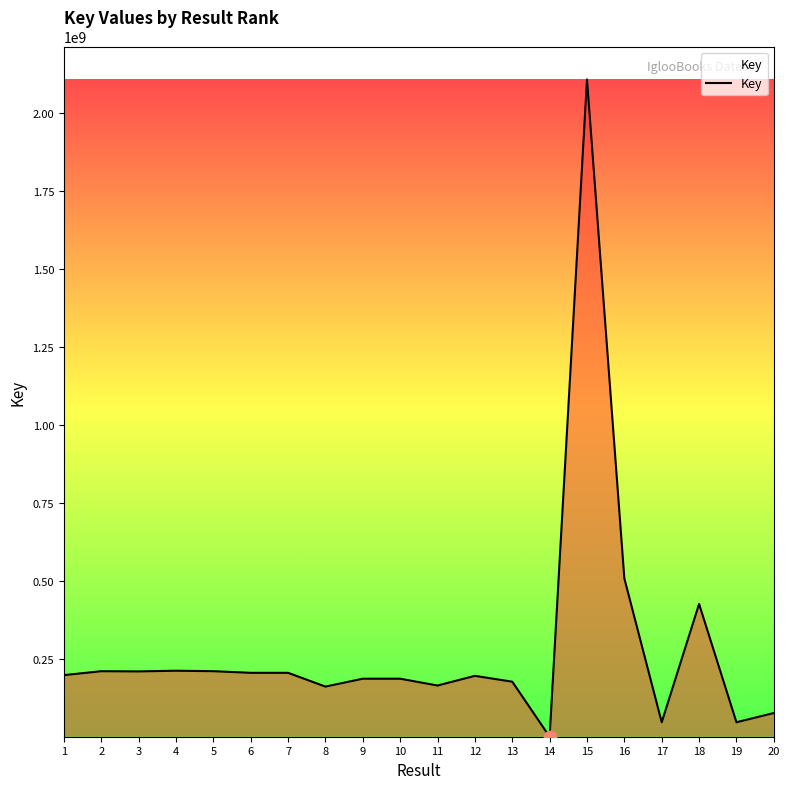

Between 9 and 20, which is larger?

9